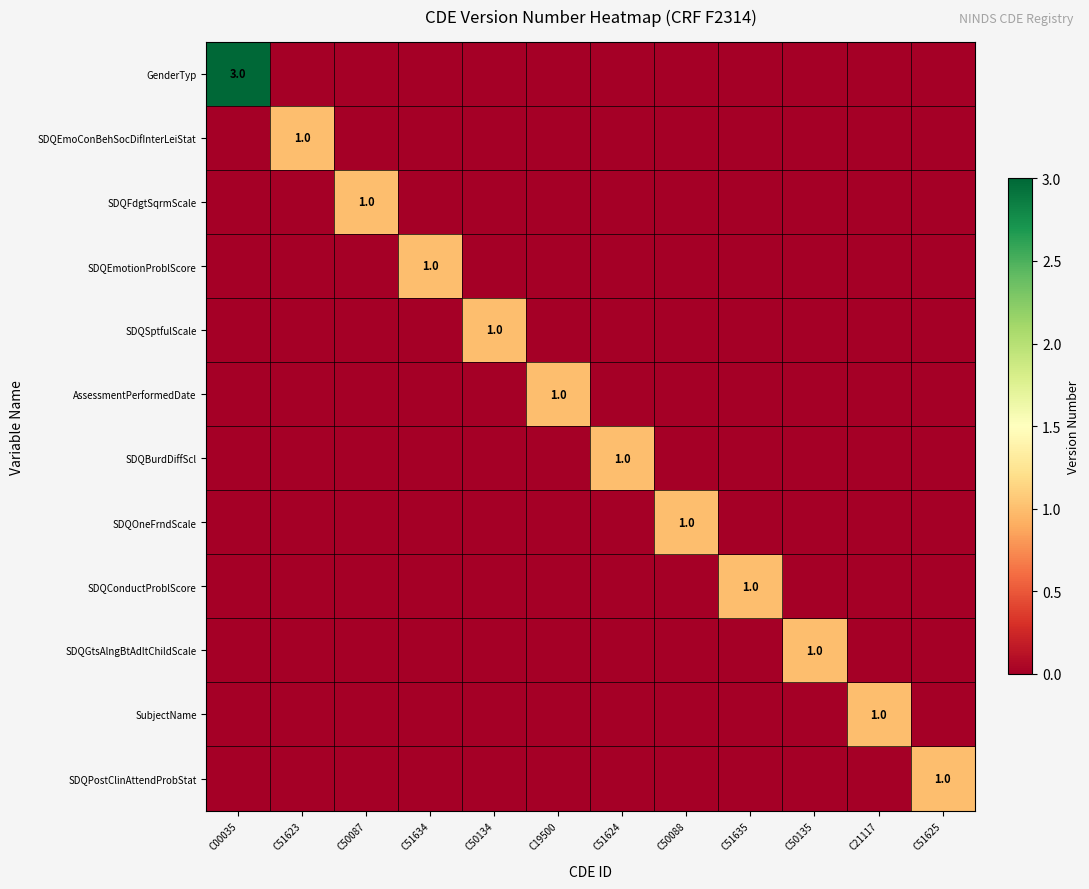

Rank the categories by SDQOneFrndScale value from lowest to highest.

C00035, C51623, C50087, C51634, C50134, C19500, C51624, C51635, C50135, C21117, C51625, C50088